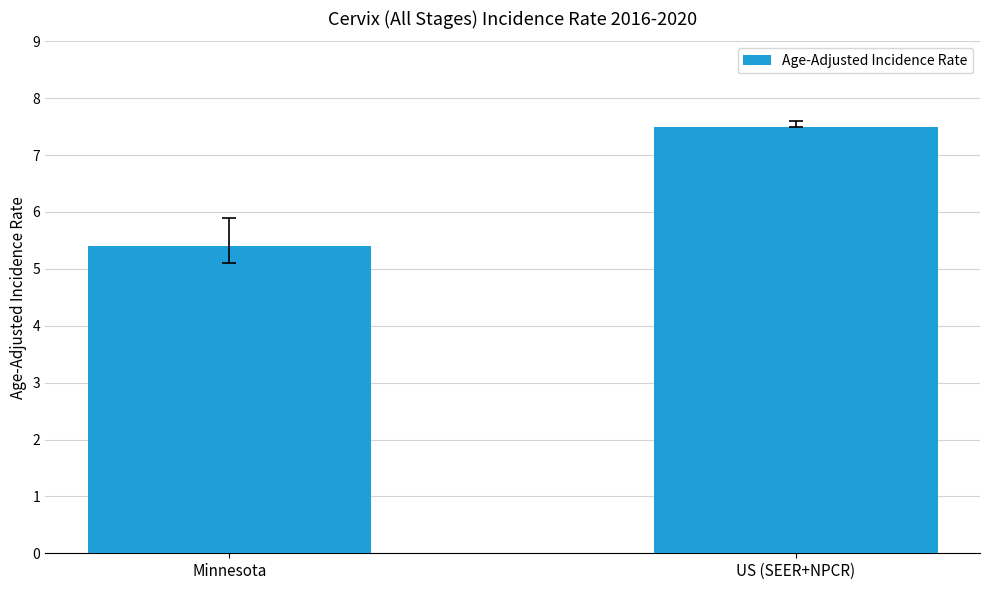

How many values exceed 7?

1